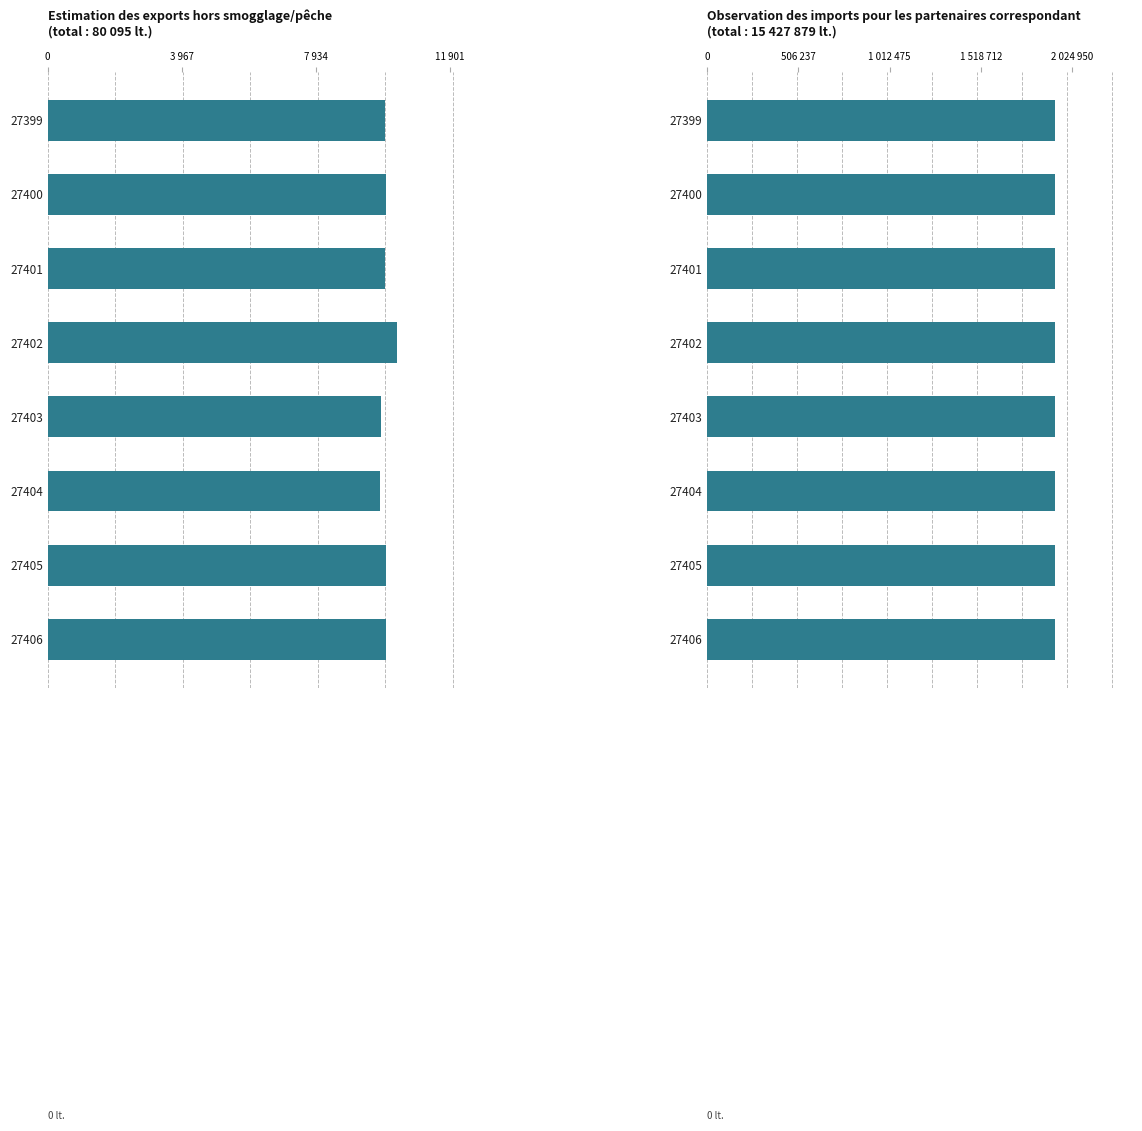

How many bars are there in total?

16